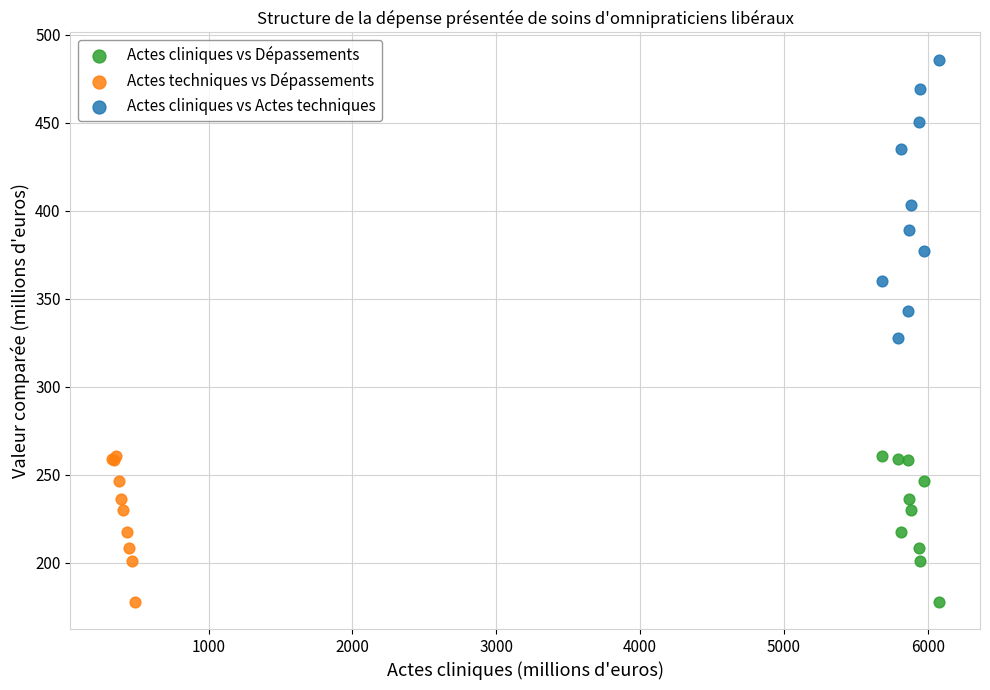

What are all the series names shown in the legend?

Actes cliniques vs Dépassements, Actes techniques vs Dépassements, Actes cliniques vs Actes techniques